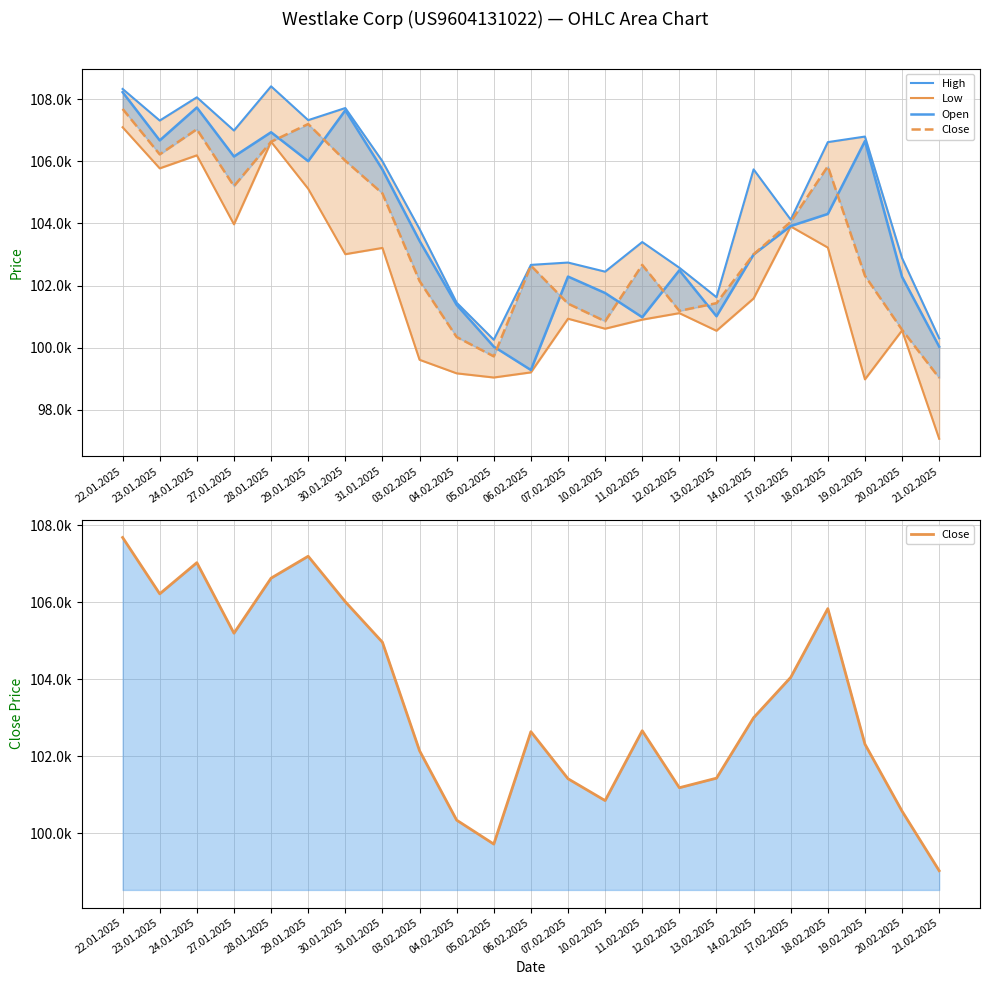

True or false: High and Open intersect in this chart.

False